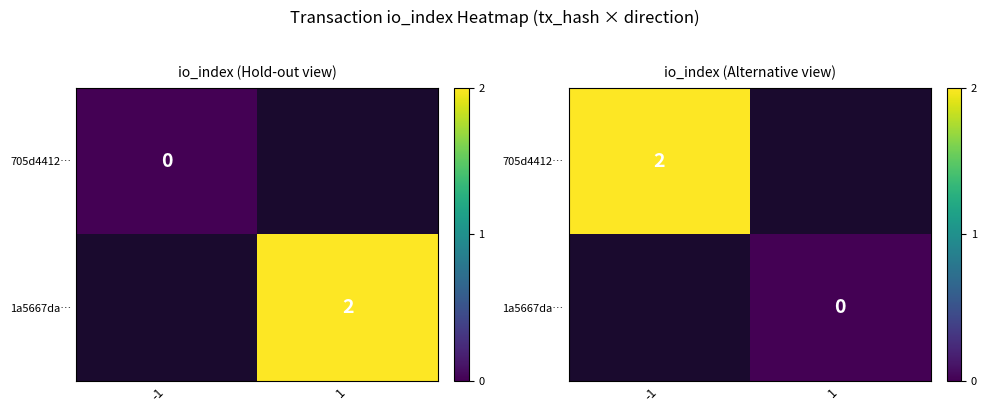

Which has a higher value, -1 or 1?

1